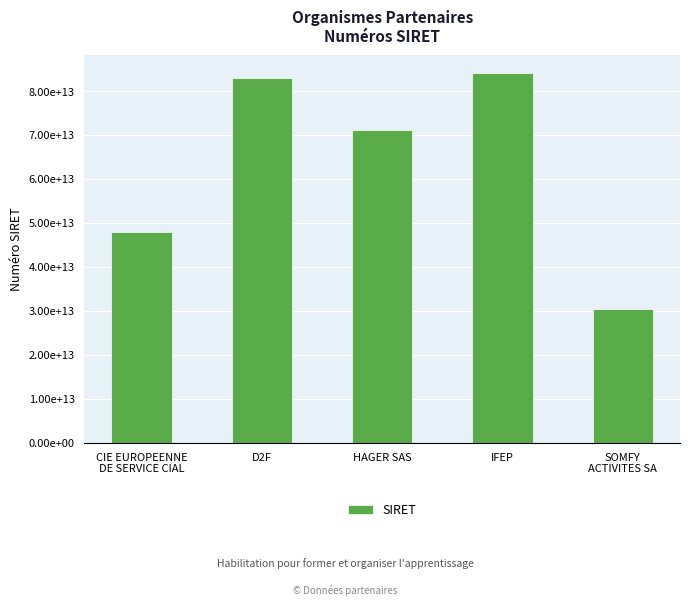

What is the label of the 1st bar from the right?

SOMFY
ACTIVITES SA